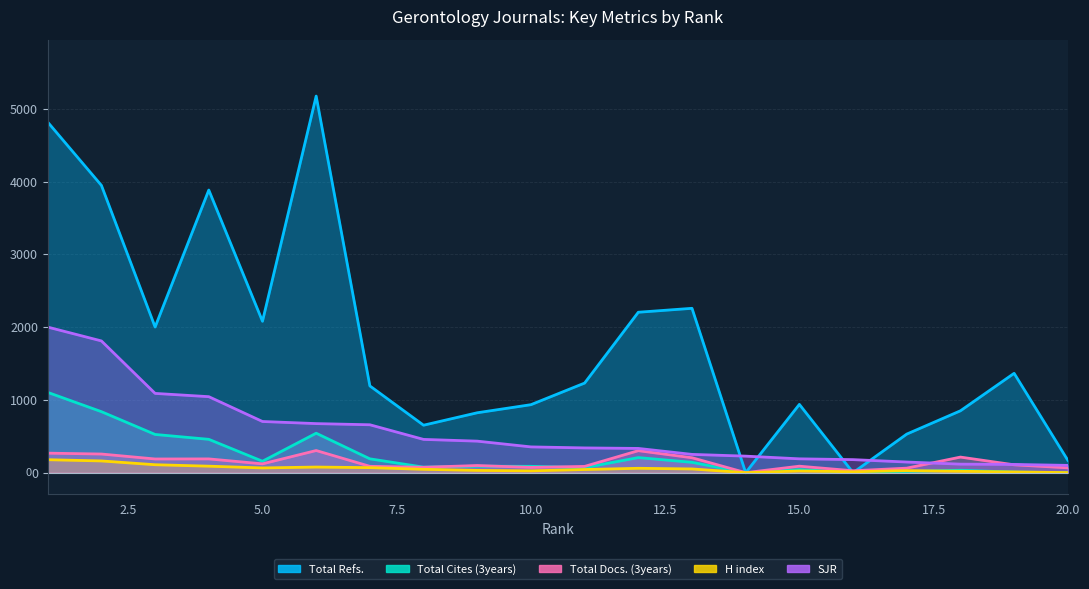

What is the total value across all series at 5?

2423